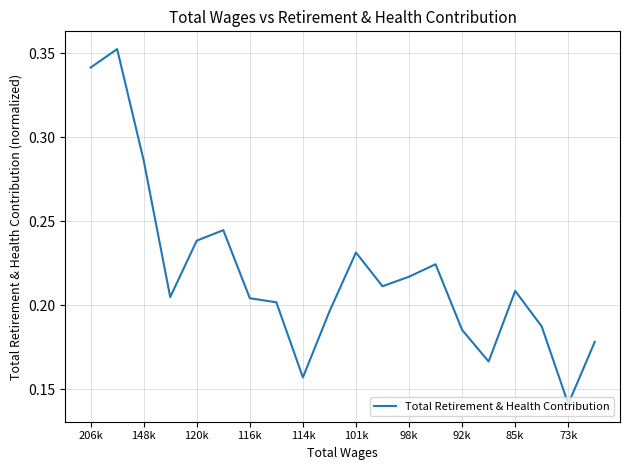

Does the chart display data point markers on the line(s)?

No